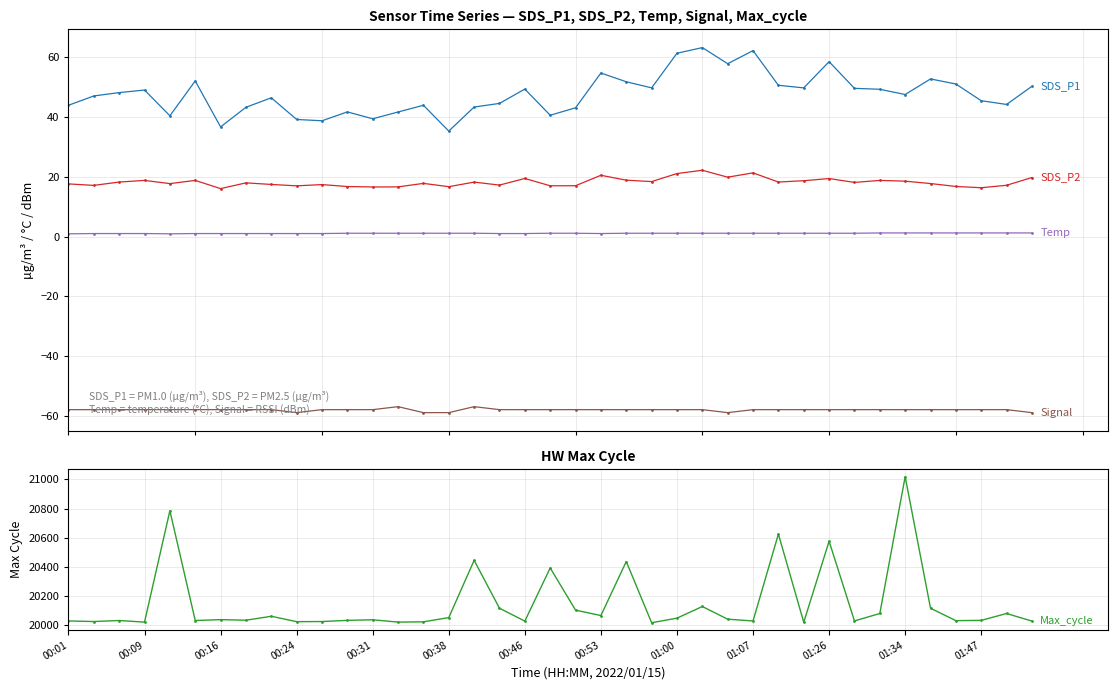

At how many categories does at least one series exceed 5559?

39